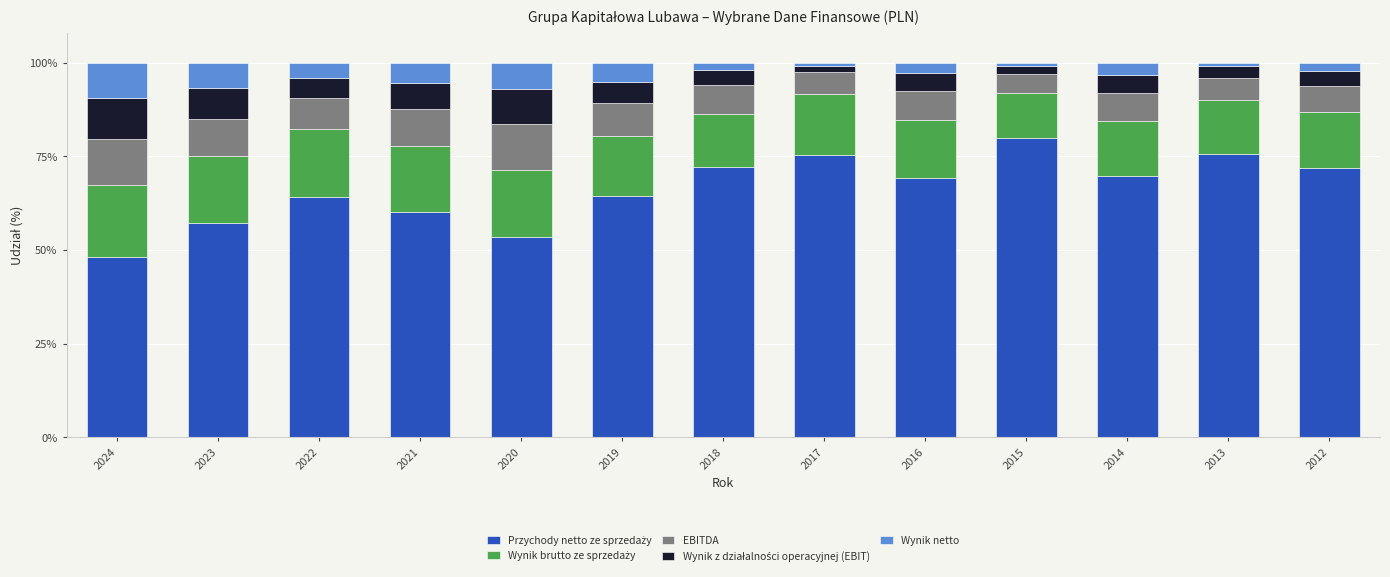

How many categories are shown in the chart?

13